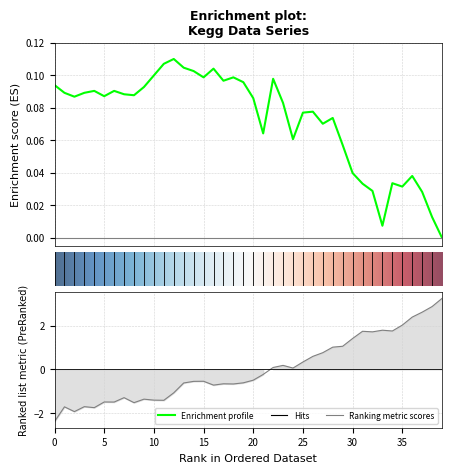

Which has a higher value, 20 or 34?

20